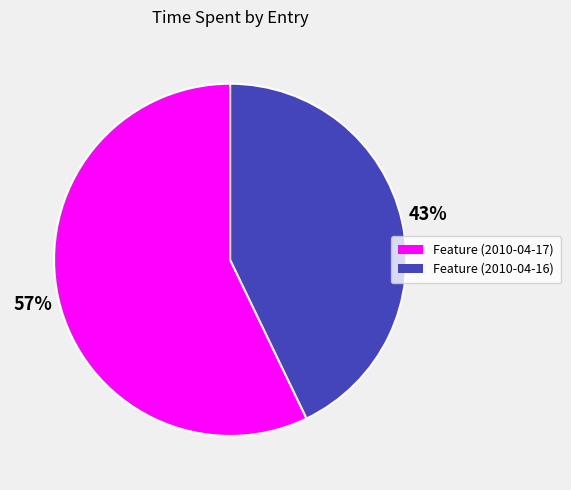

To the nearest percent, what is the difference between the Feature (2010-04-16) and Feature (2010-04-17) slice percentages?

14%